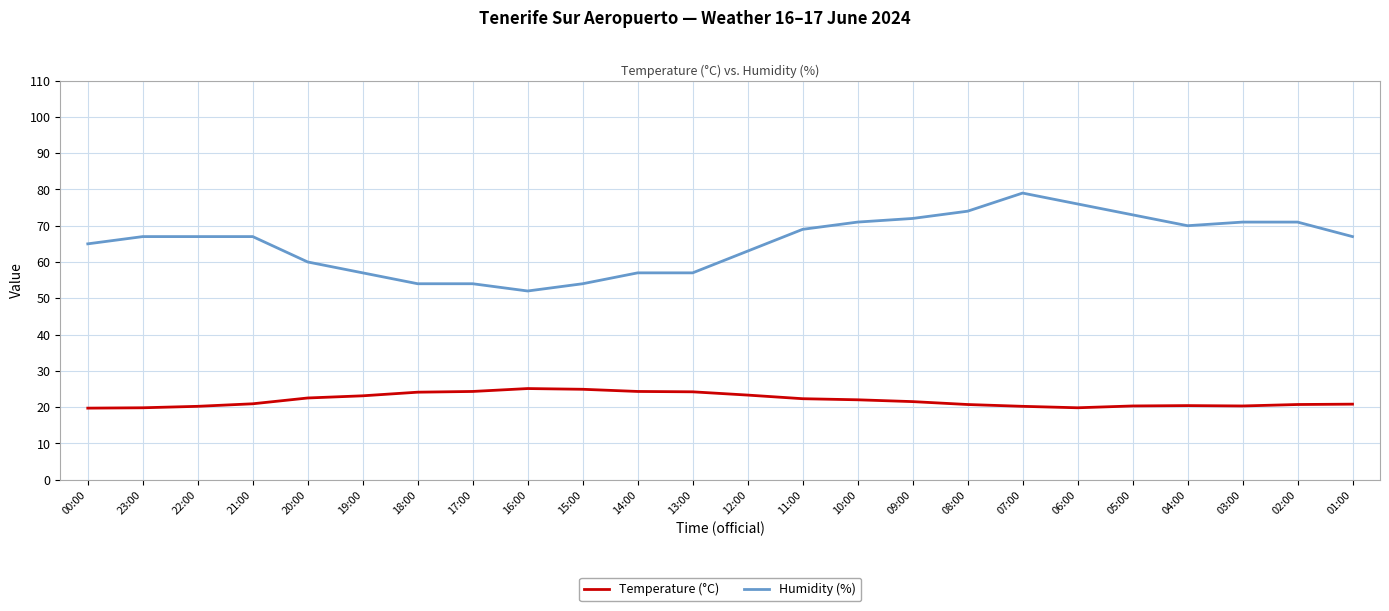

What is the total value across all series at 21:00?

87.9